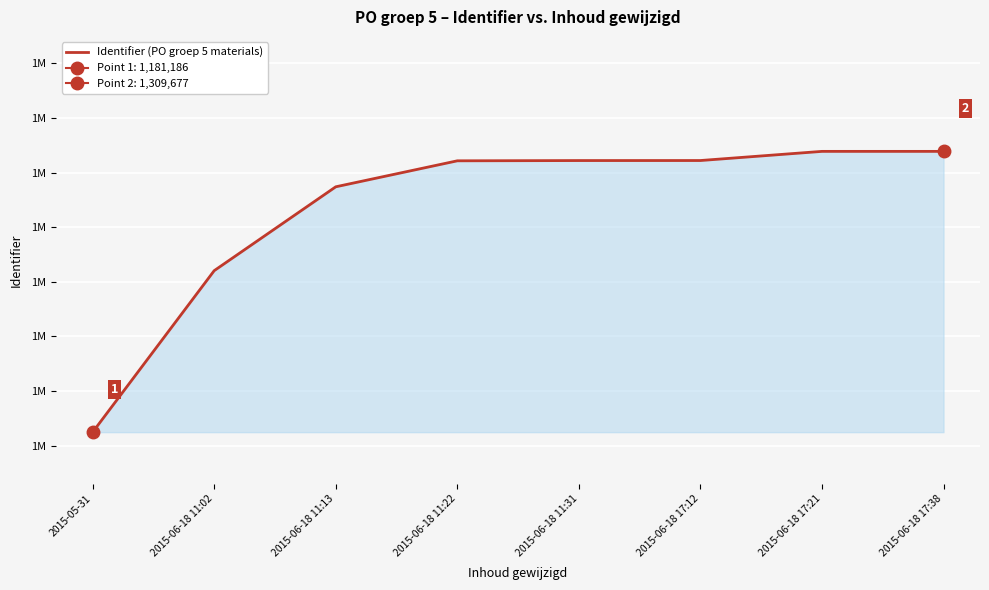

What is the difference between the values at 2015-06-18 11:22 and 2015-06-18 17:12?

133